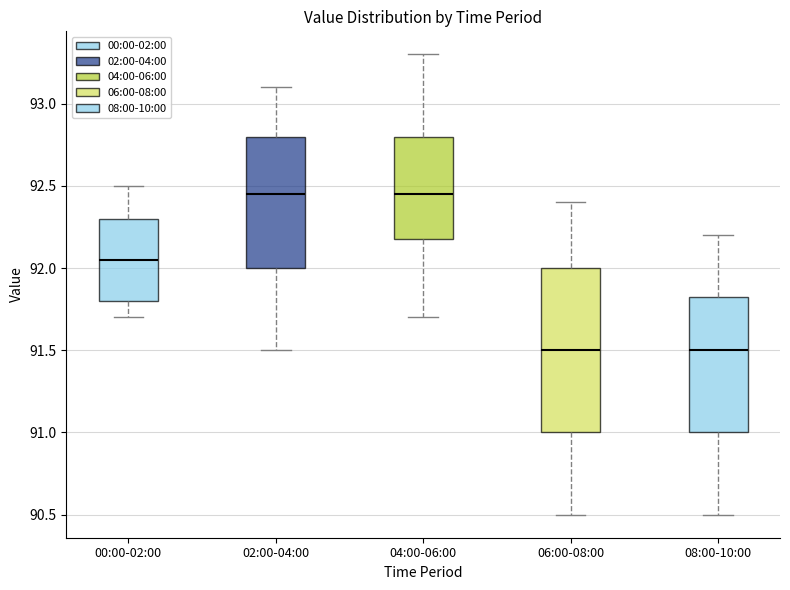

Where is the lower edge of the box for 06:00-08:00 on the y-axis? The values are not printed on the chart, so give them approximately, as read against the axis.

91.00